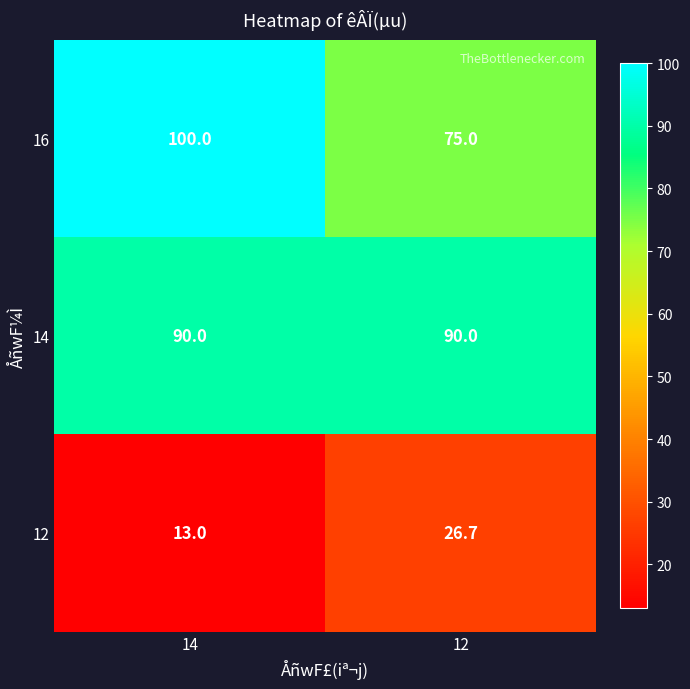

Read the 12 value at 14.

13.0